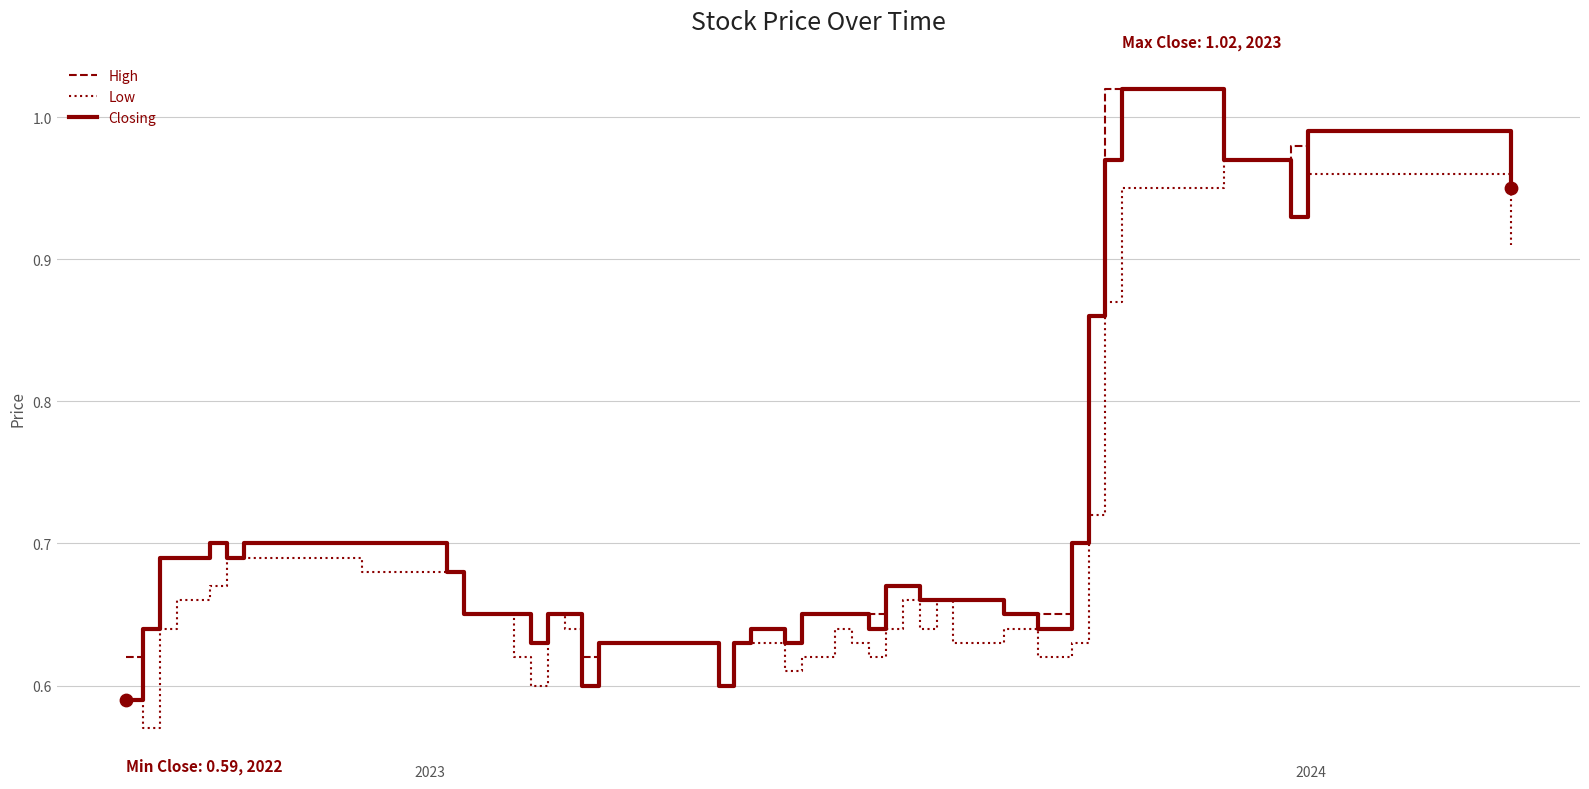

At how many categories does at least one series exceed 0?

40